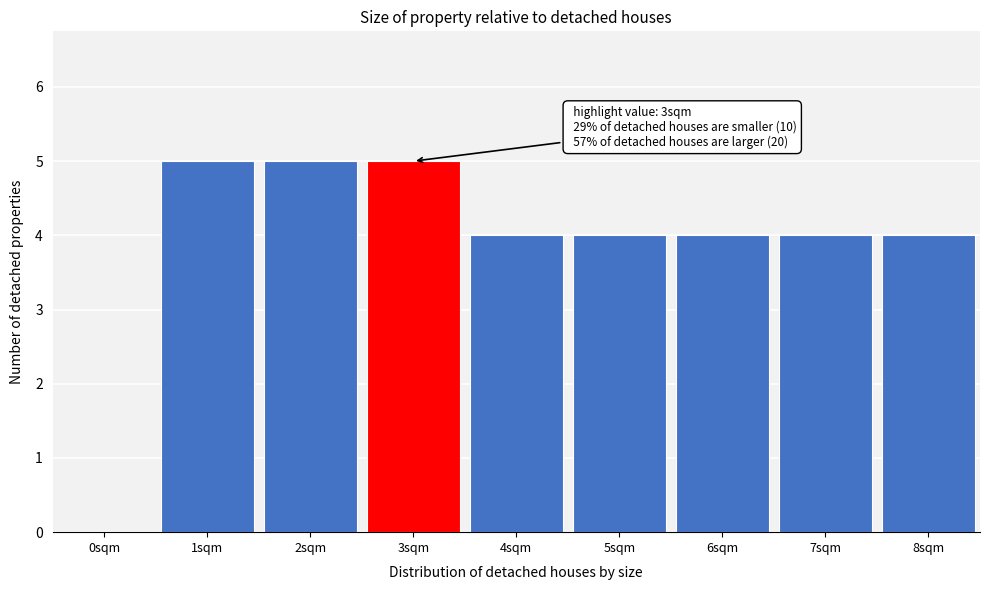

Reading right to left, extract all data points from this chart.

8sqm=4	7sqm=4	6sqm=4	5sqm=4	4sqm=4	3sqm=5	2sqm=5	1sqm=5	0sqm=0